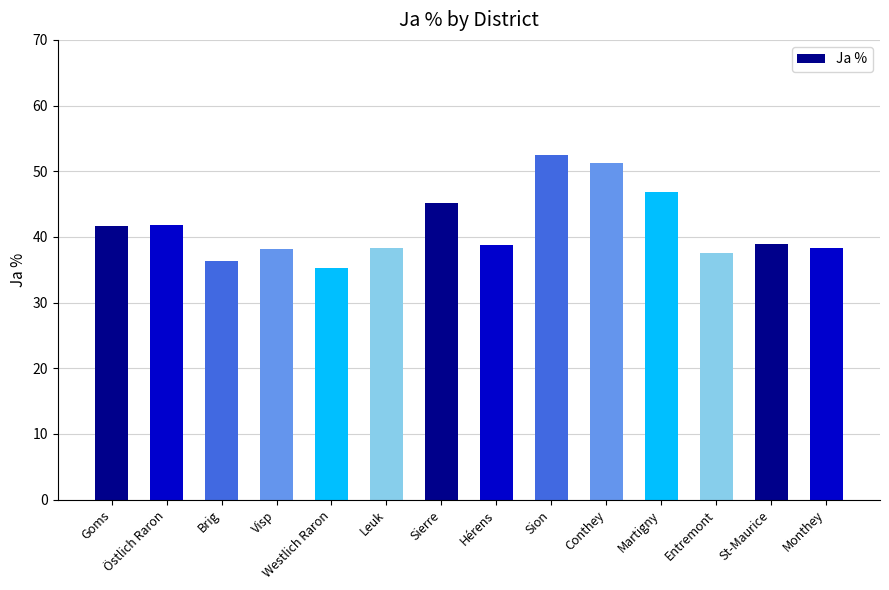

Between Martigny and Hérens, which is larger?

Martigny